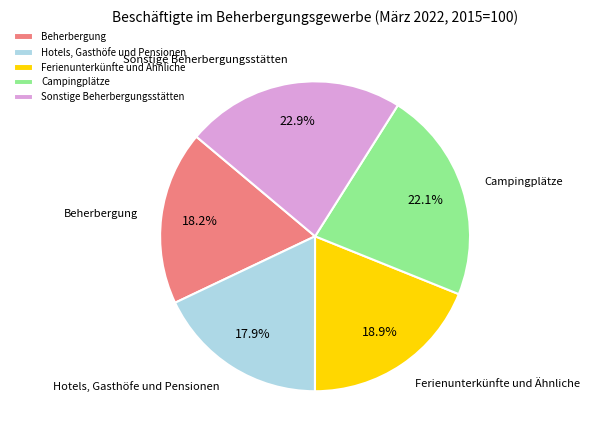

Approximately how many times larger is the value at Hotels, Gasthöfe und Pensionen compared to Campingplätze?

0.8